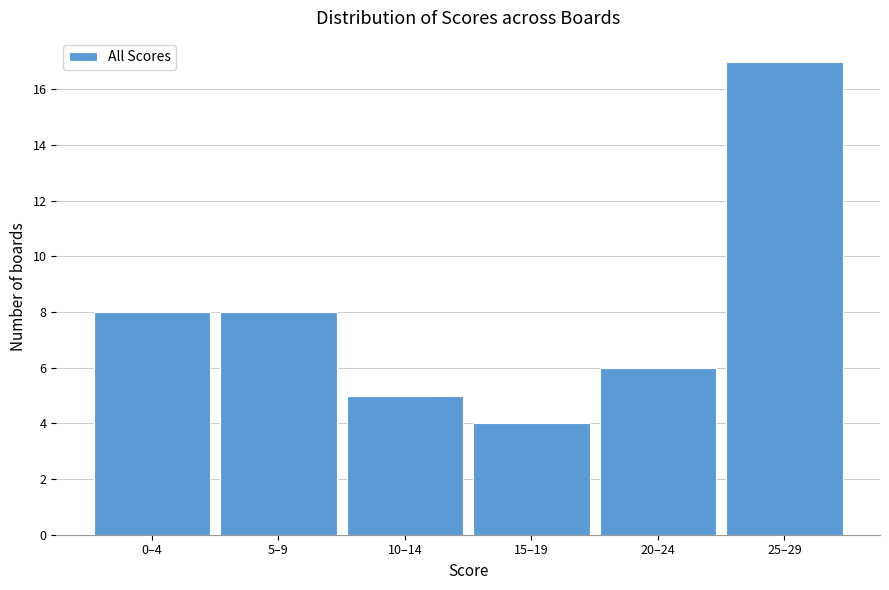

Reading left to right, extract all data points from this chart.

8	8	5	4	6	17